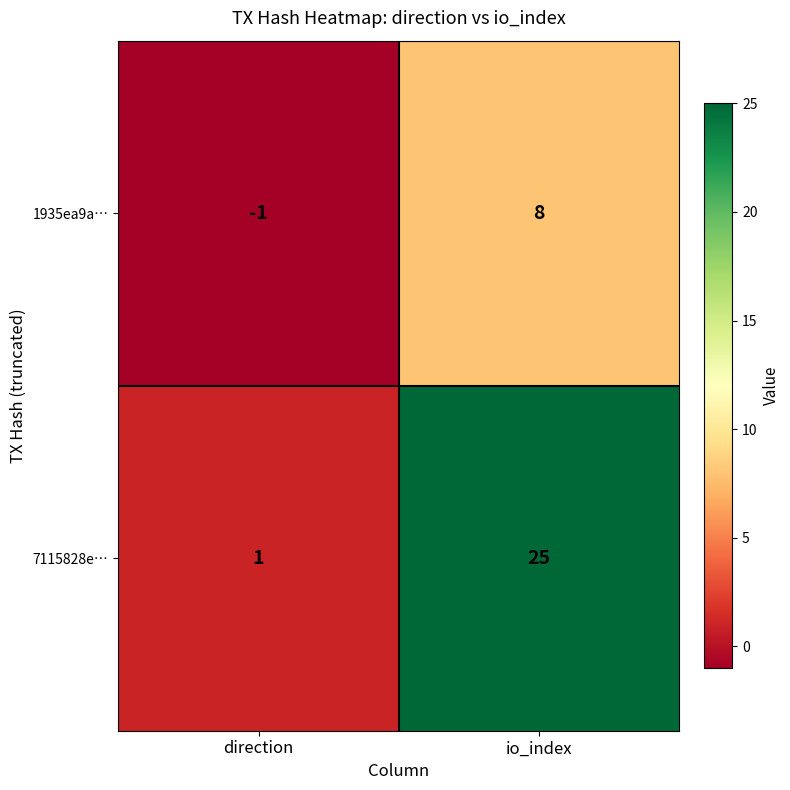

Which series has the largest total across all categories?

7115828e…